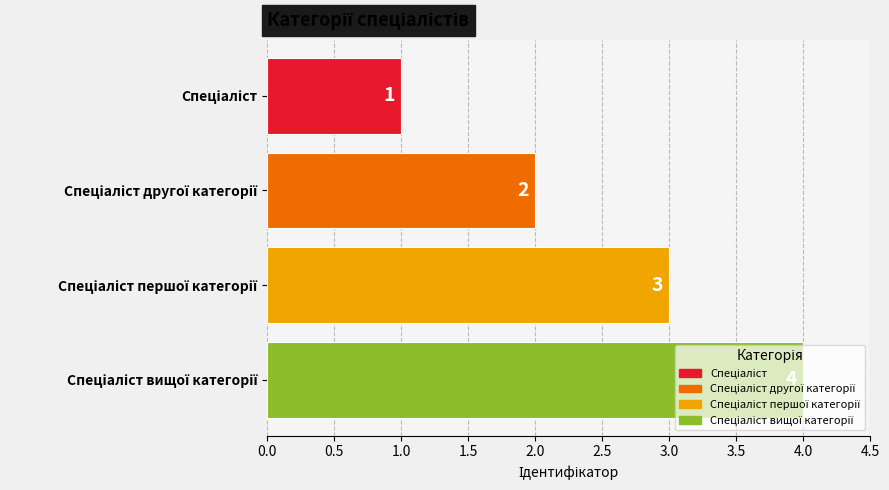

What is the difference between the maximum and minimum values?

3